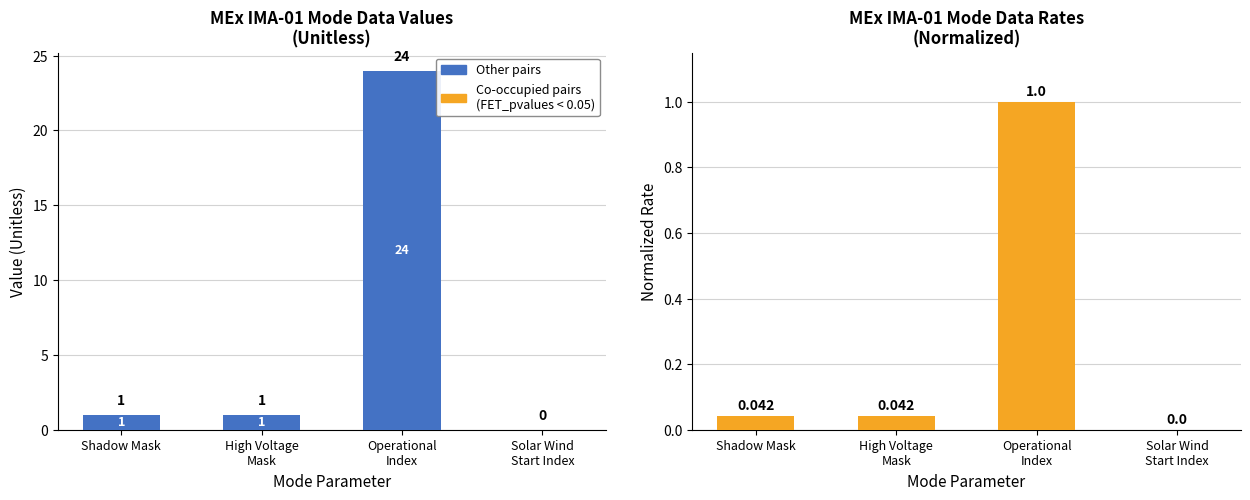

At how many categories does at least one series exceed 8?

1